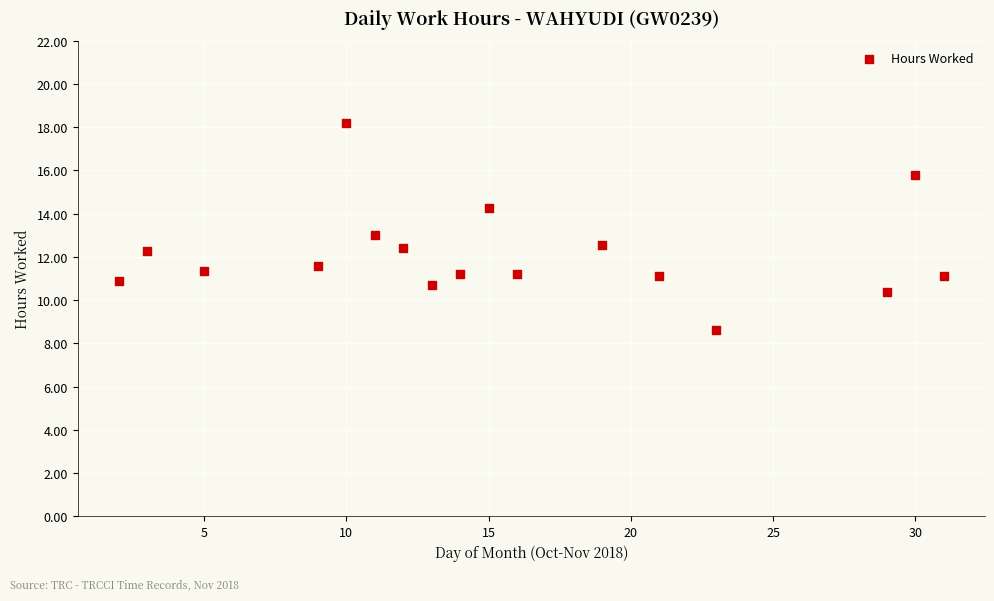

What is the range of X values (max minus min)?

29.0